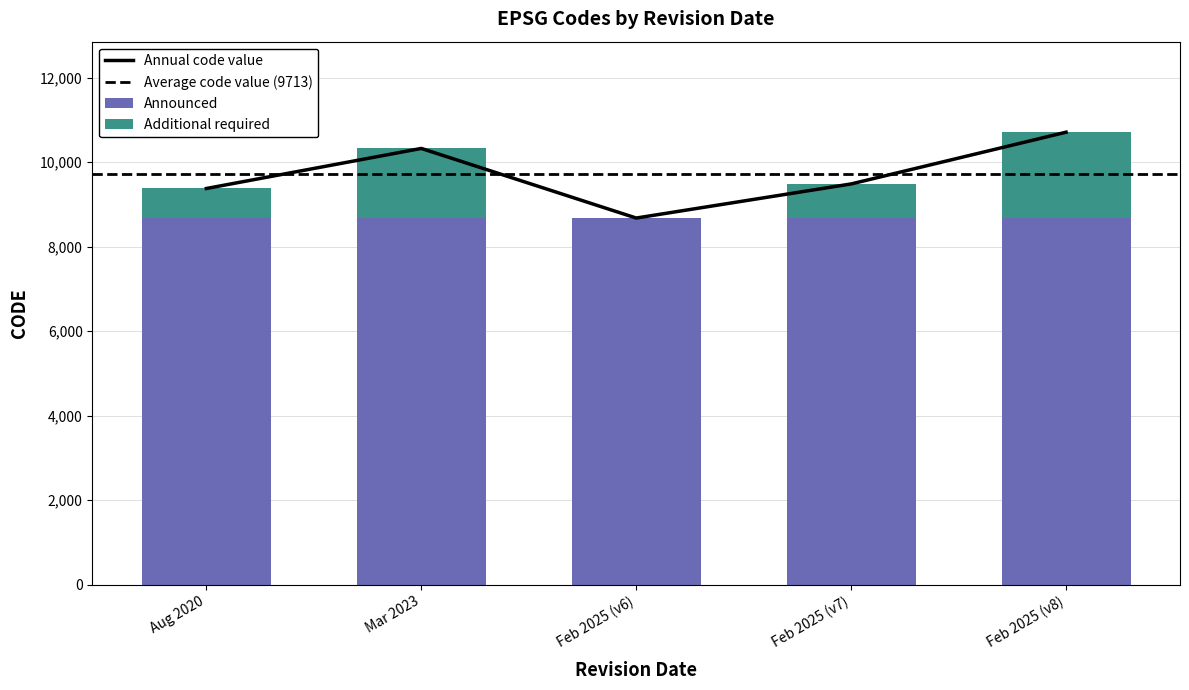

How many values are below 9483?

2